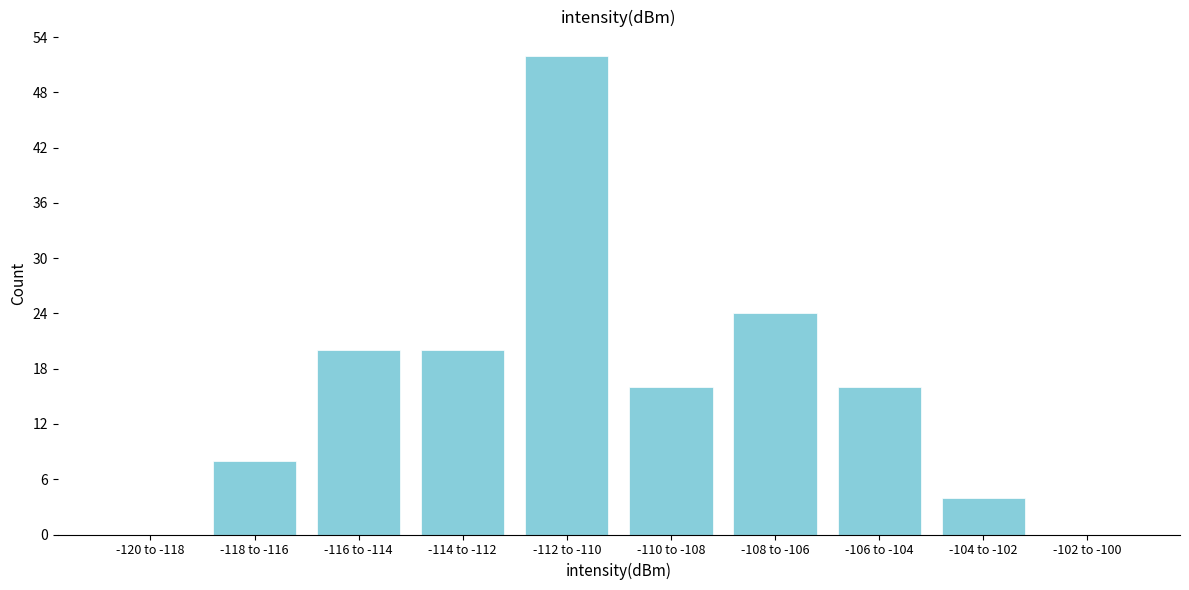

Reading left to right, extract all data points from this chart.

-120 to -118=0	-118 to -116=8	-116 to -114=20	-114 to -112=20	-112 to -110=52	-110 to -108=16	-108 to -106=24	-106 to -104=16	-104 to -102=4	-102 to -100=0